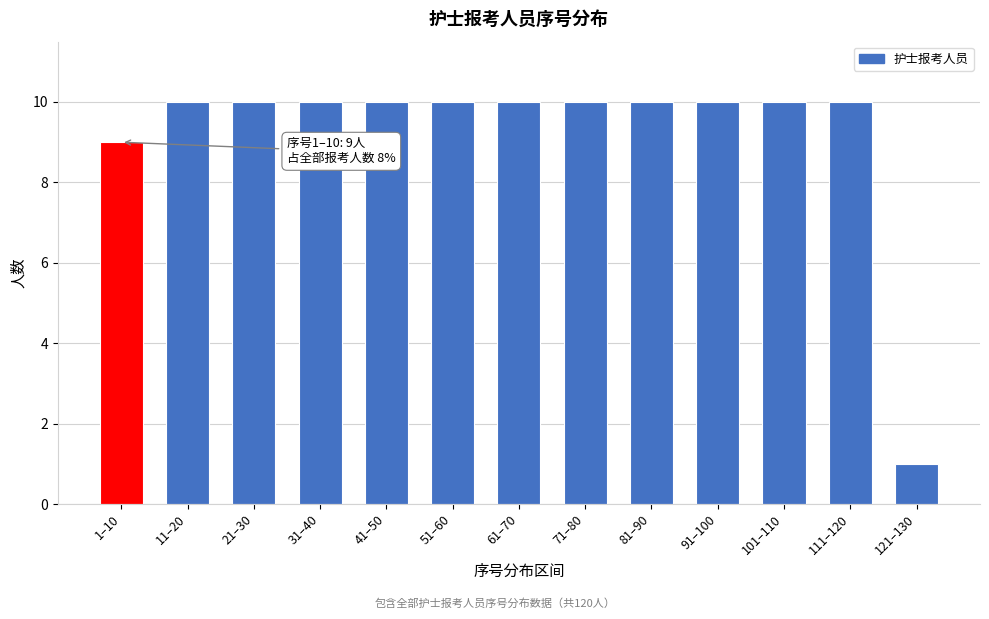

Reading left to right, extract all data points from this chart.

9	10	10	10	10	10	10	10	10	10	10	10	1